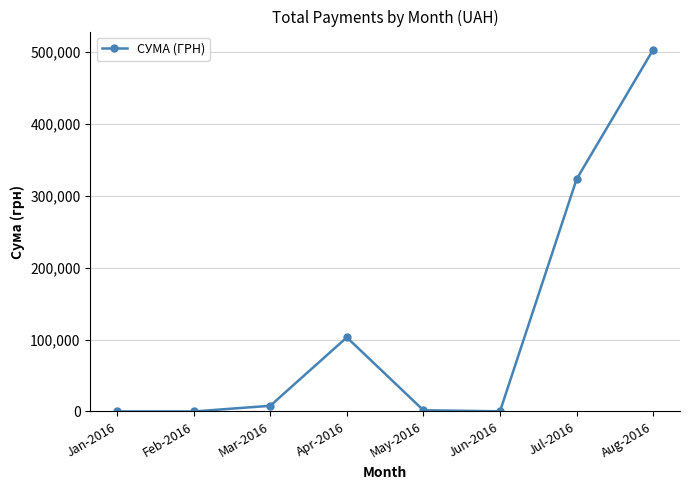

What position from the right is Aug-2016?

1